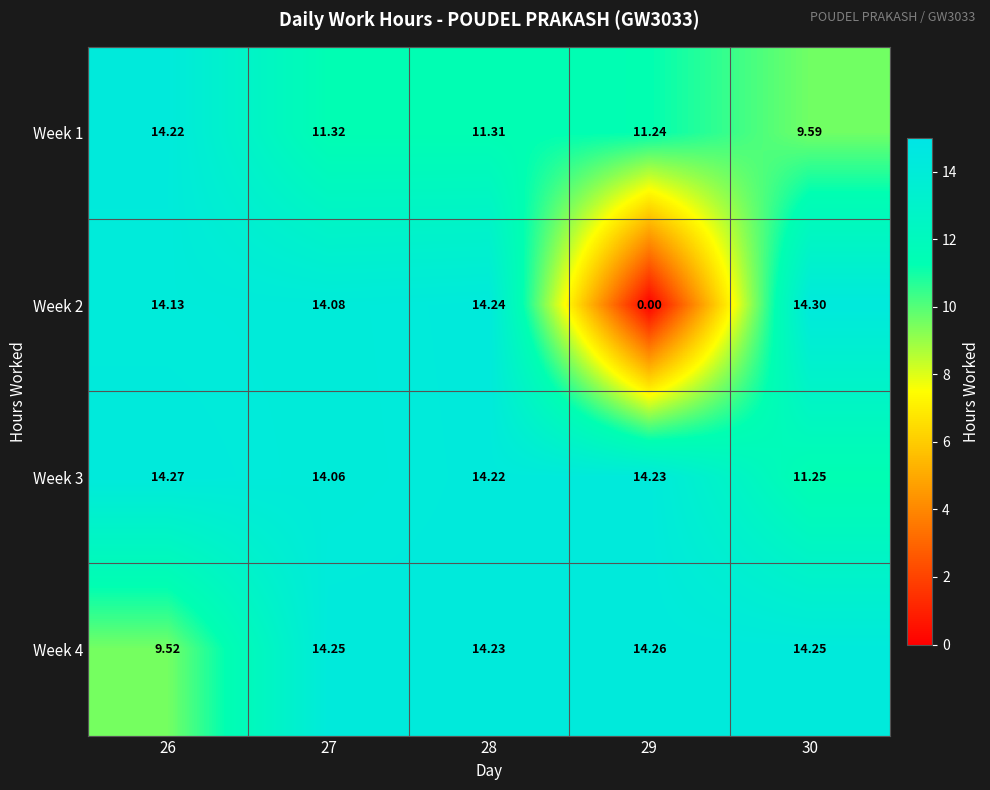

At how many categories does at least one series exceed 9?

5